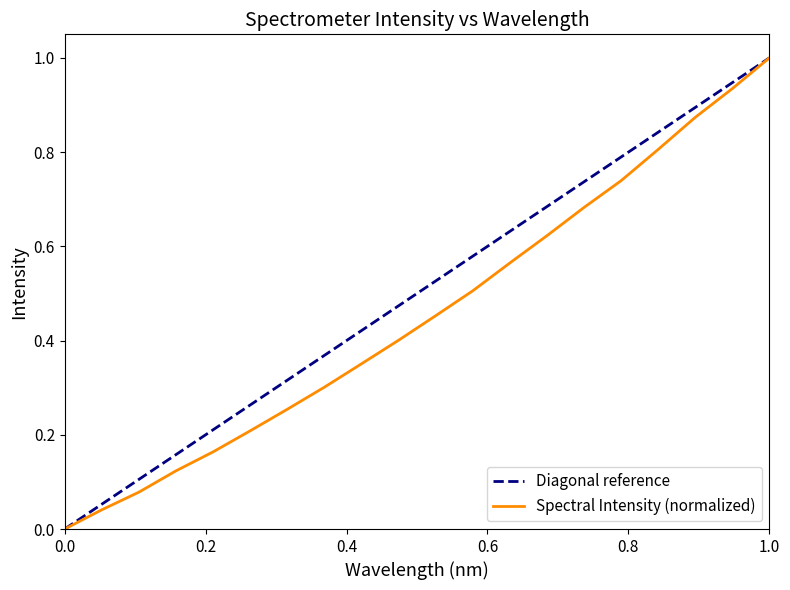

What is the difference between the maximum and minimum values?

1.0